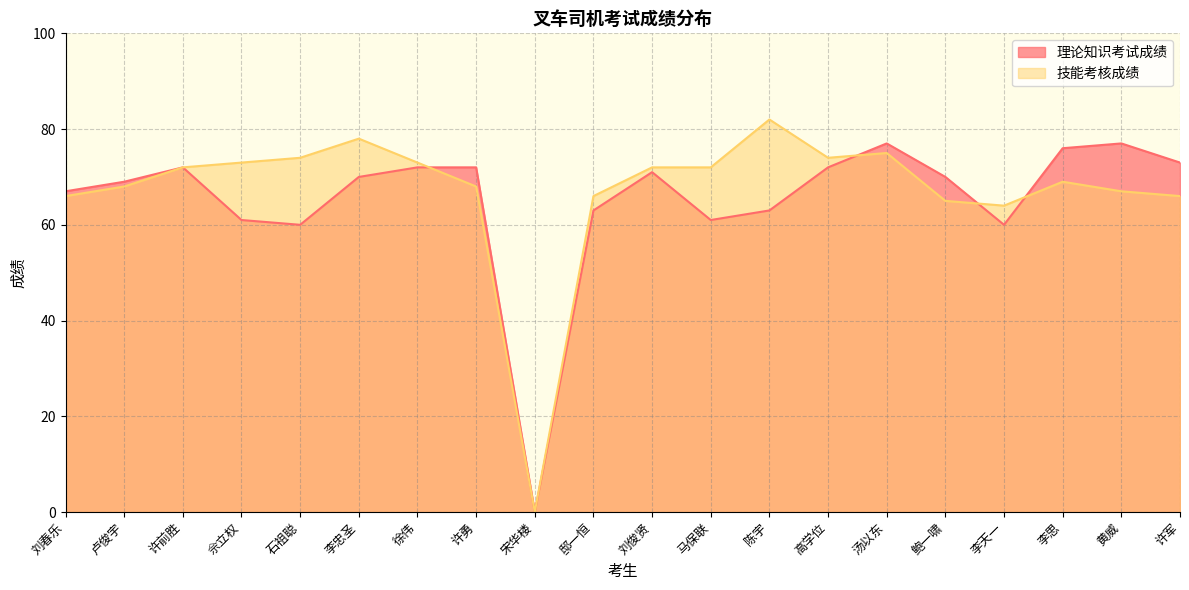

What is the total value across all series at 许军?

139